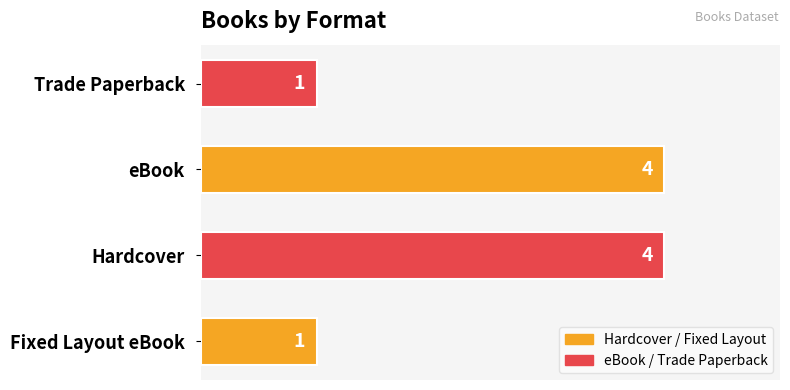

Is it true that the value at eBook is 4?

True